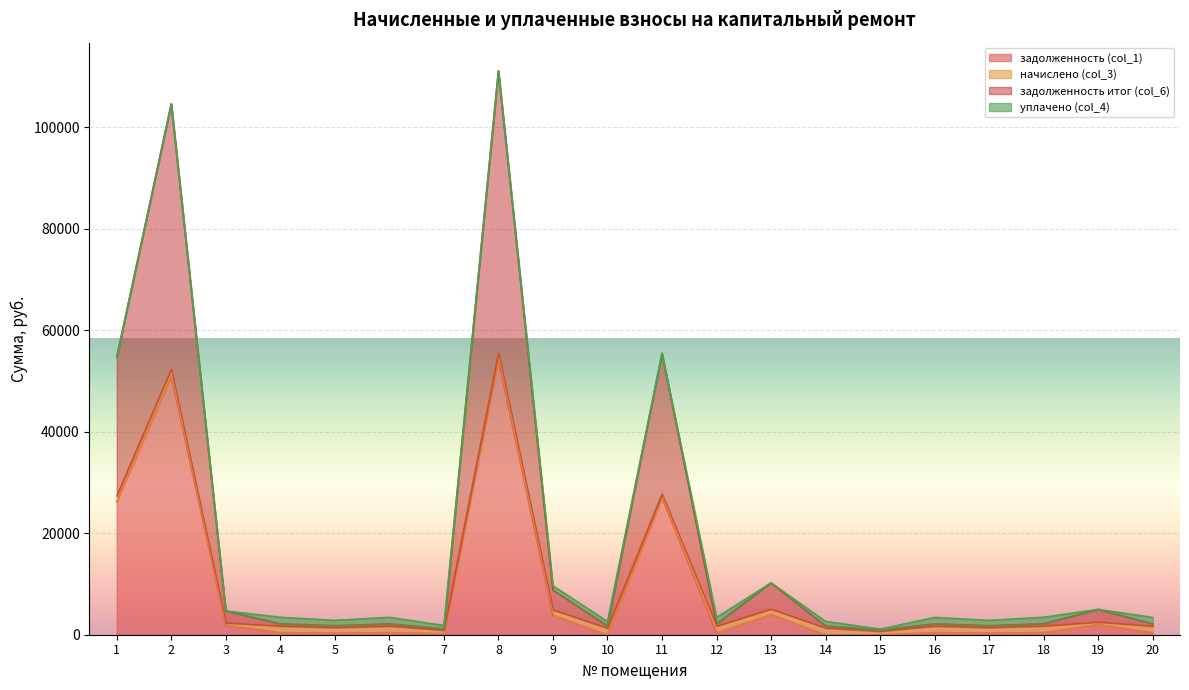

What is the sum of the задолженность итог (col_6) values at 18 and 3?

6841.8